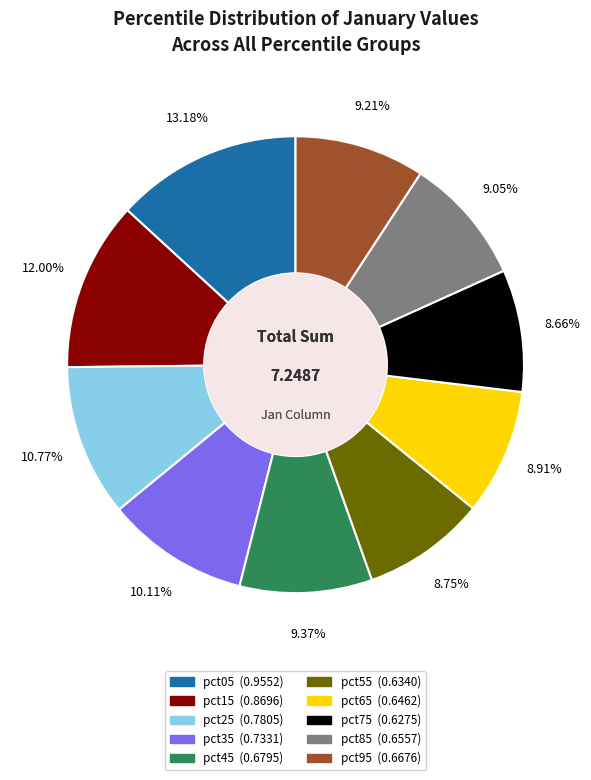

True or false: pct75 accounts for 3% of the total.

False